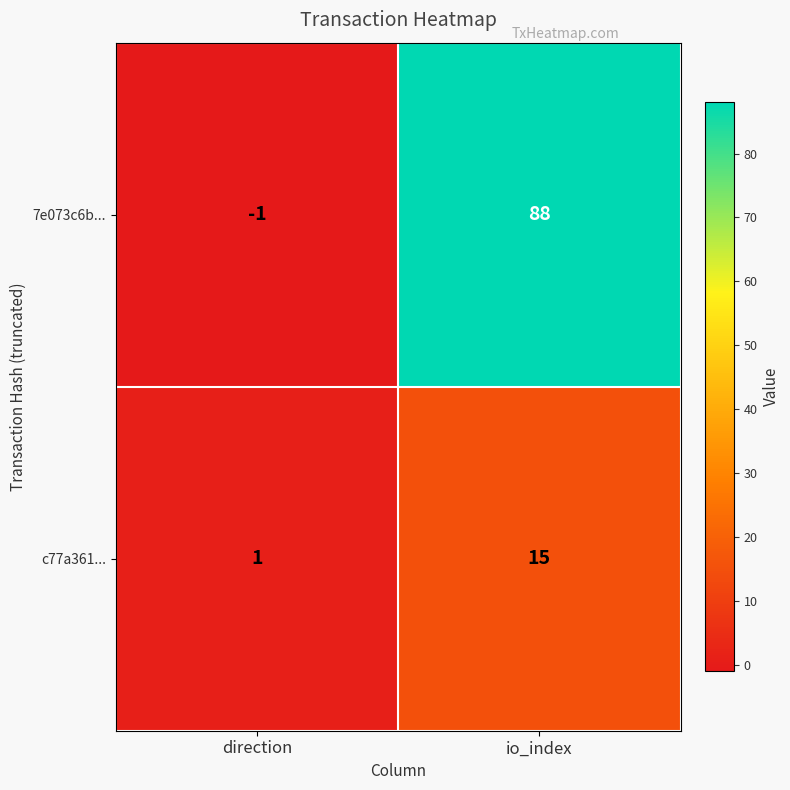

At io_index, list the series in order from smallest to largest.

c77a361..., 7e073c6b...